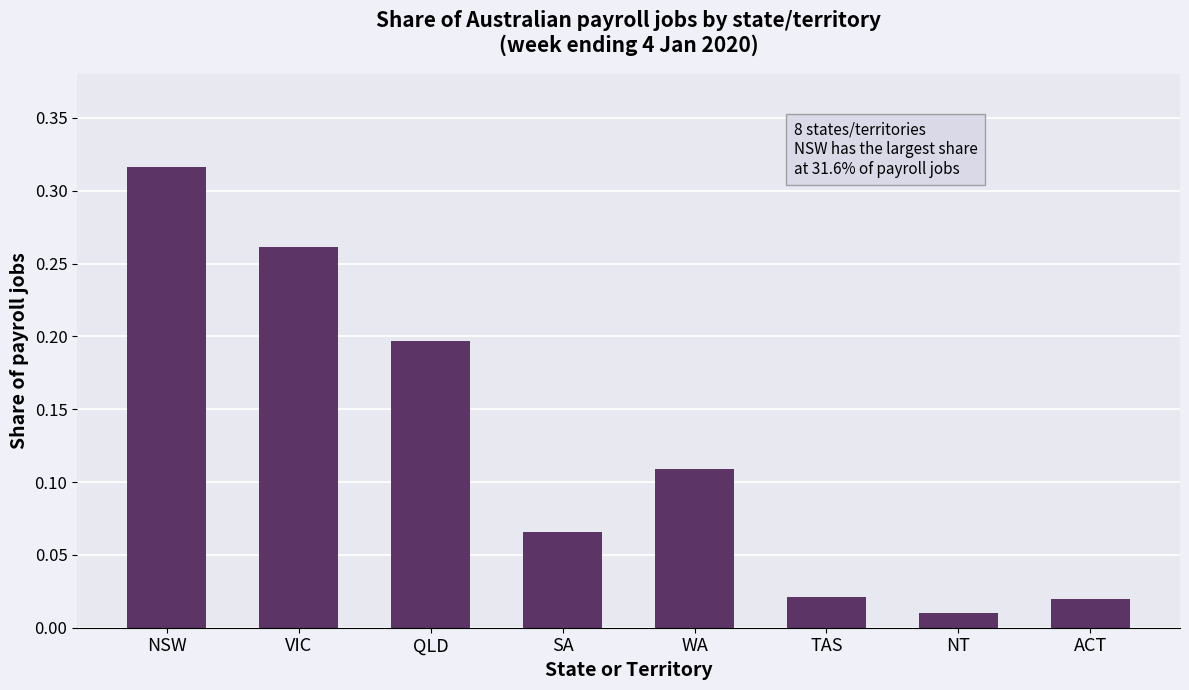

At which category does the chart reach its peak across all series?

NSW